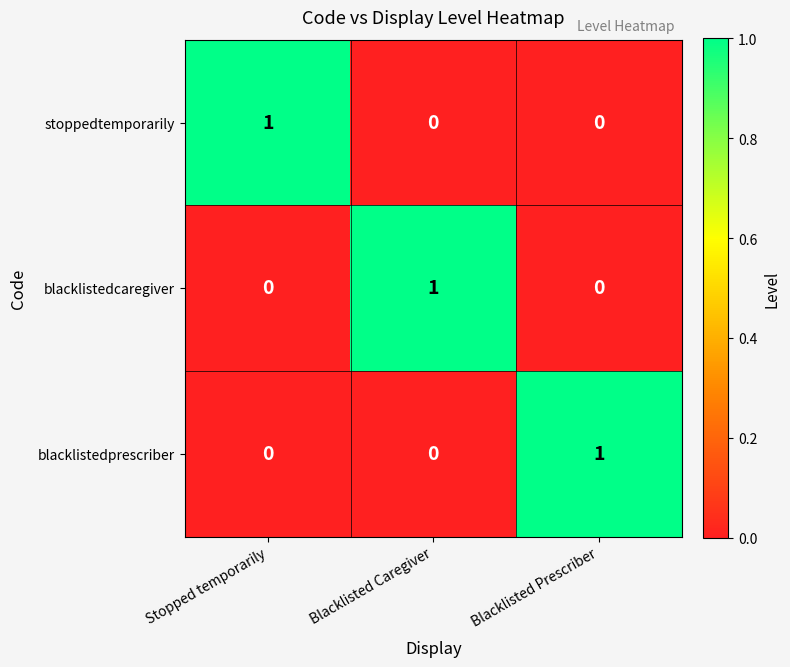

At which label does stoppedtemporarily reach its peak?

Stopped temporarily